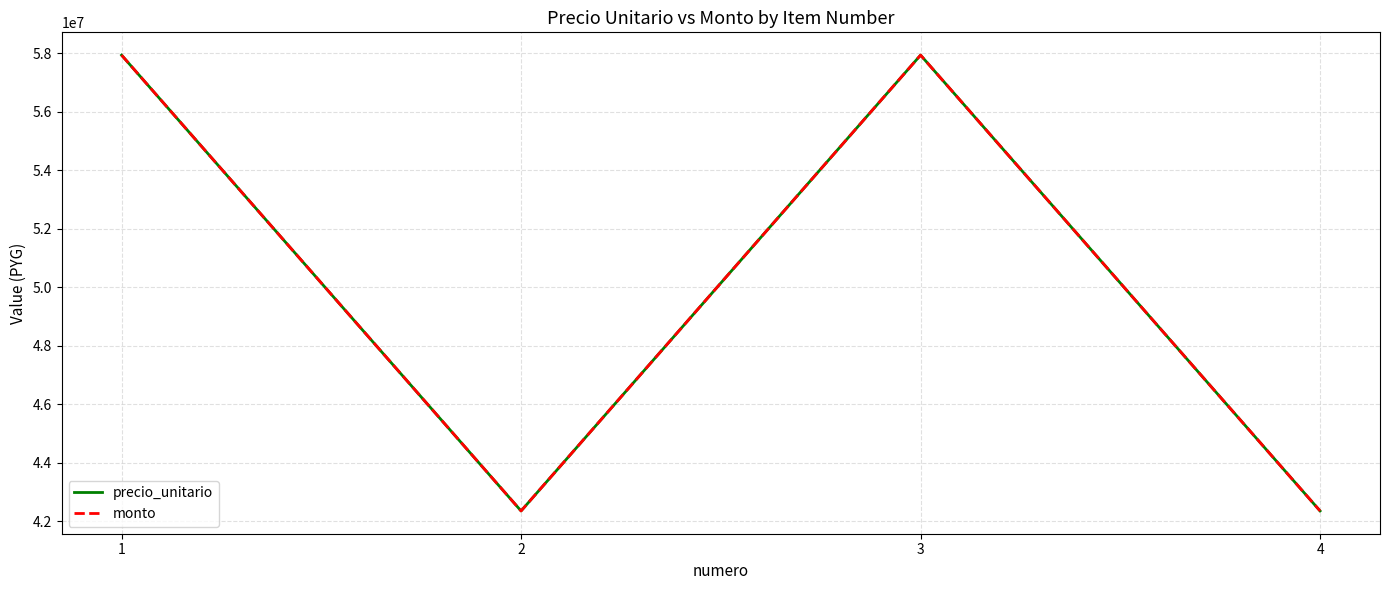

What is the difference between the maximum and minimum values in the monto series?

15579738